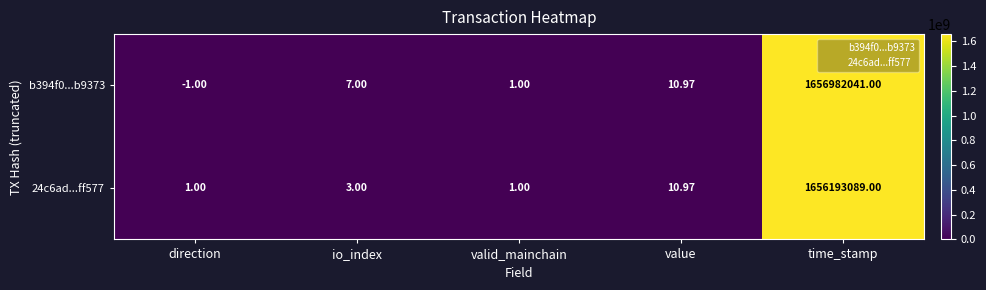

How many distinct data groups are displayed?

2